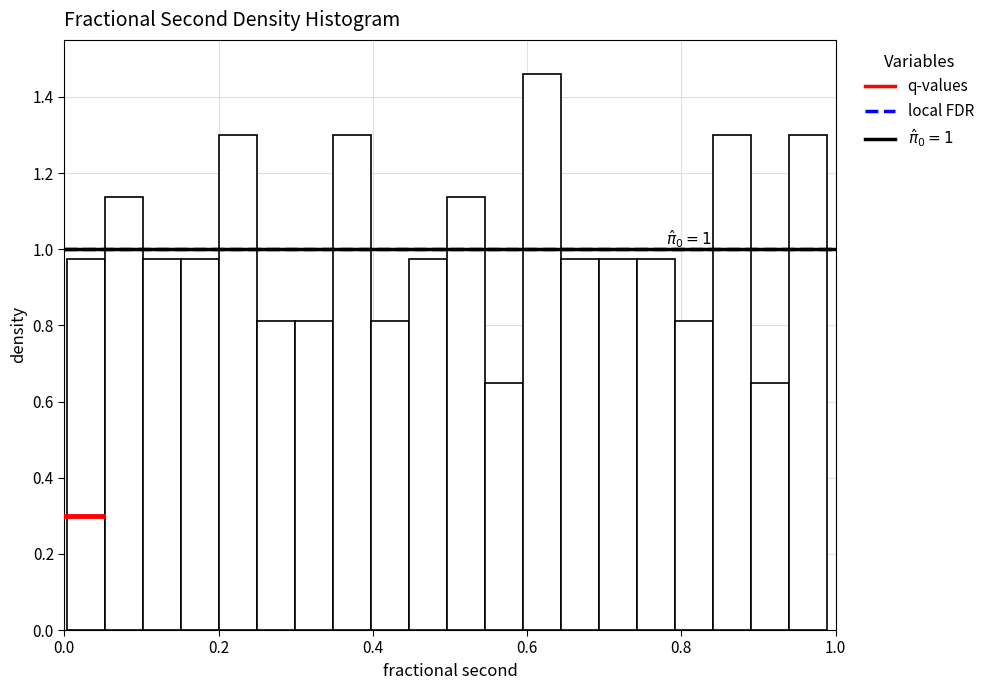

Read against the x-axis, roughly where is the centre of the tallest bar?

0.62